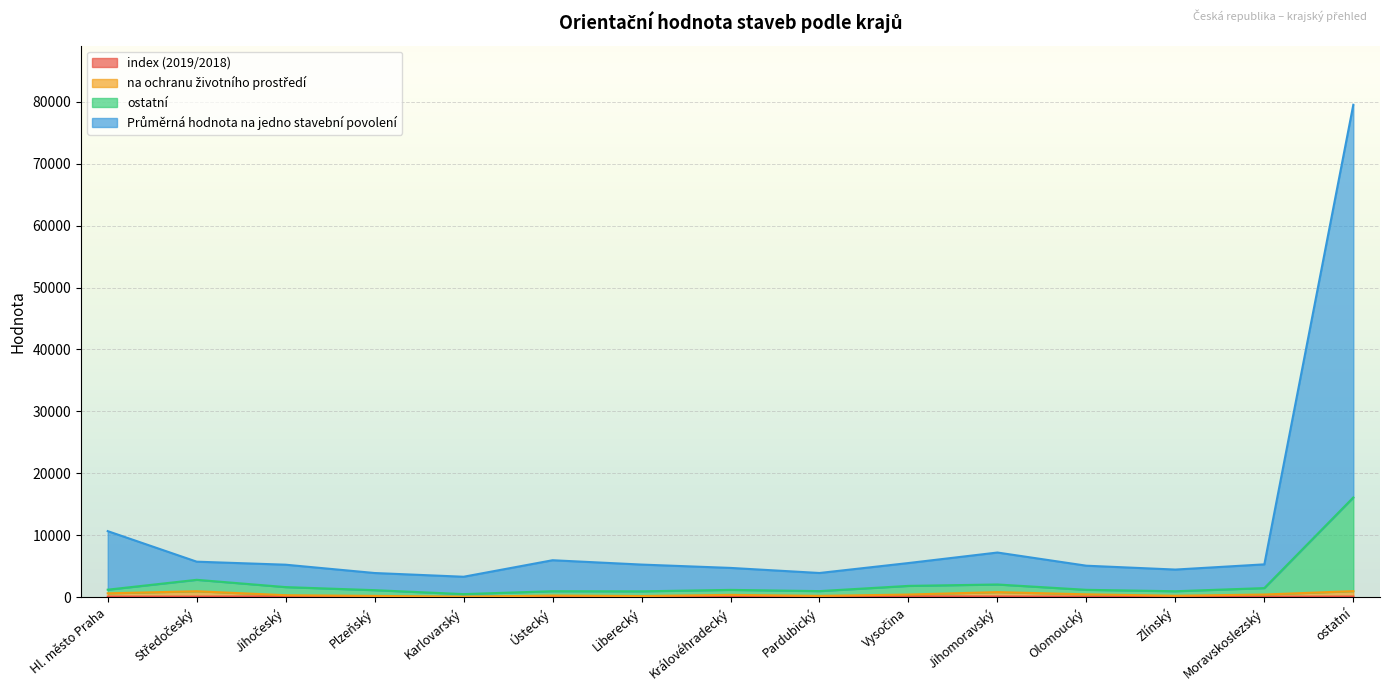

Which has a higher value, Jihomoravský or Pardubický?

Pardubický